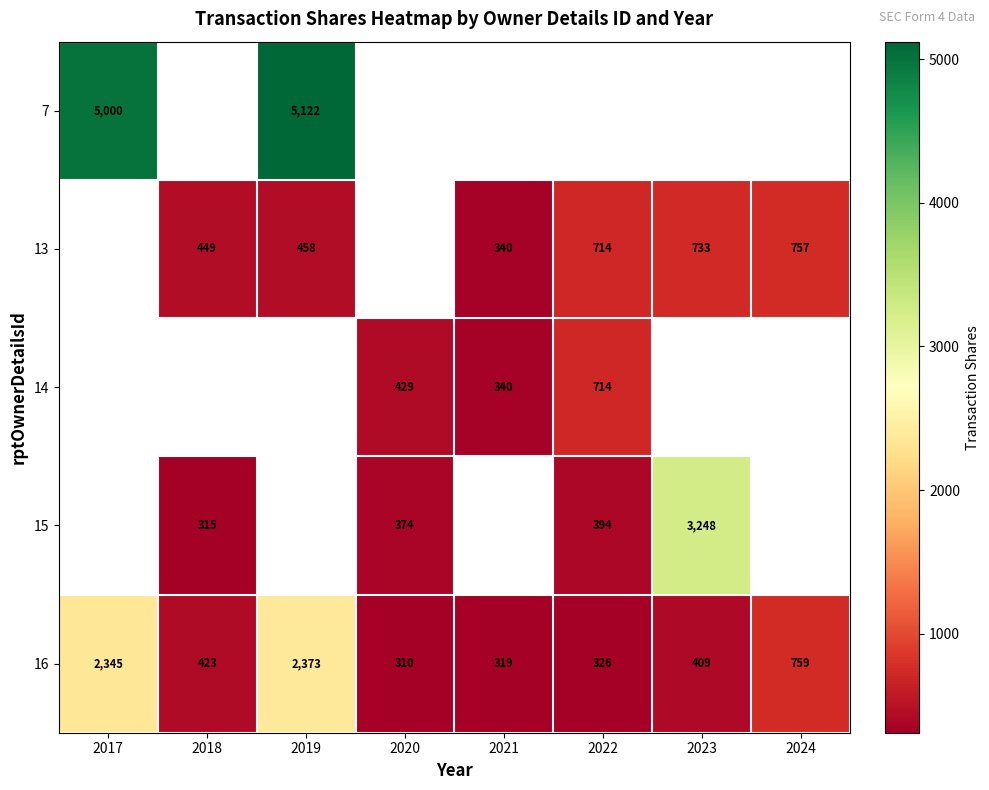

What is the maximum value shown in the chart?

5122.0